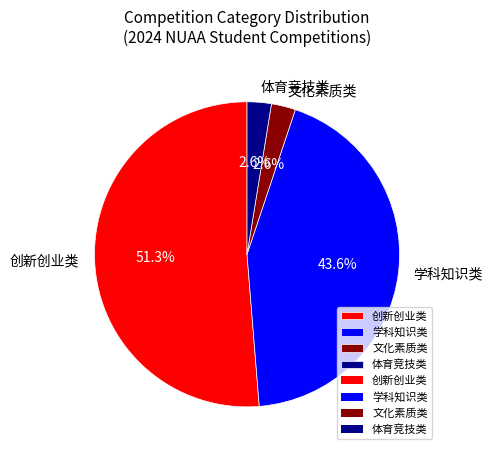

To the nearest percent, what is the combined percentage of 体育竞技类 and 文化素质类?

5%